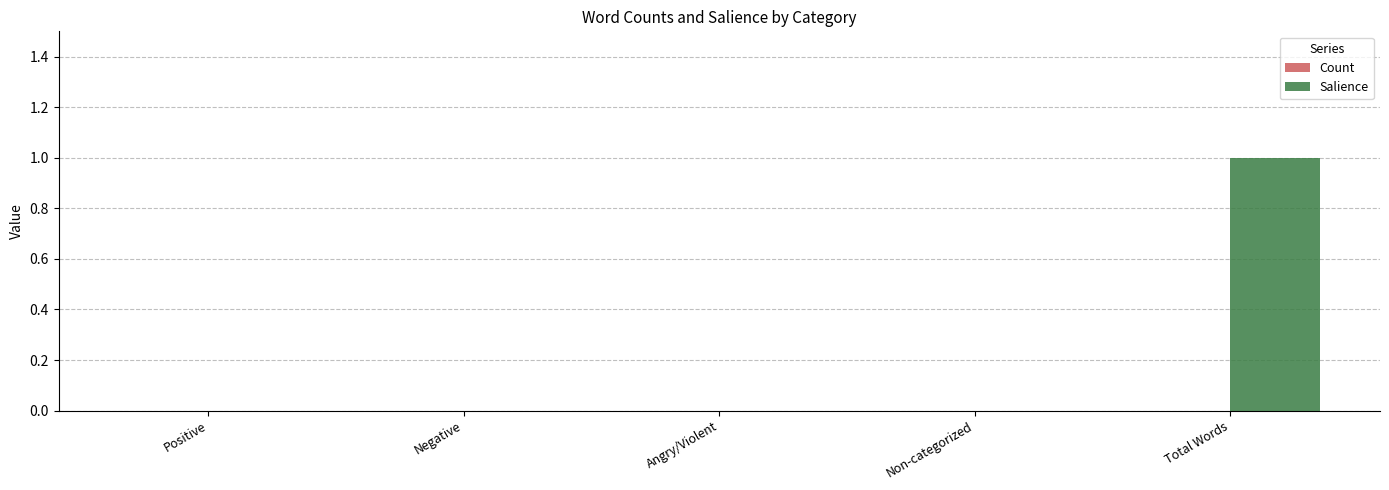

Between Total Words and Positive, which is larger?

Total Words